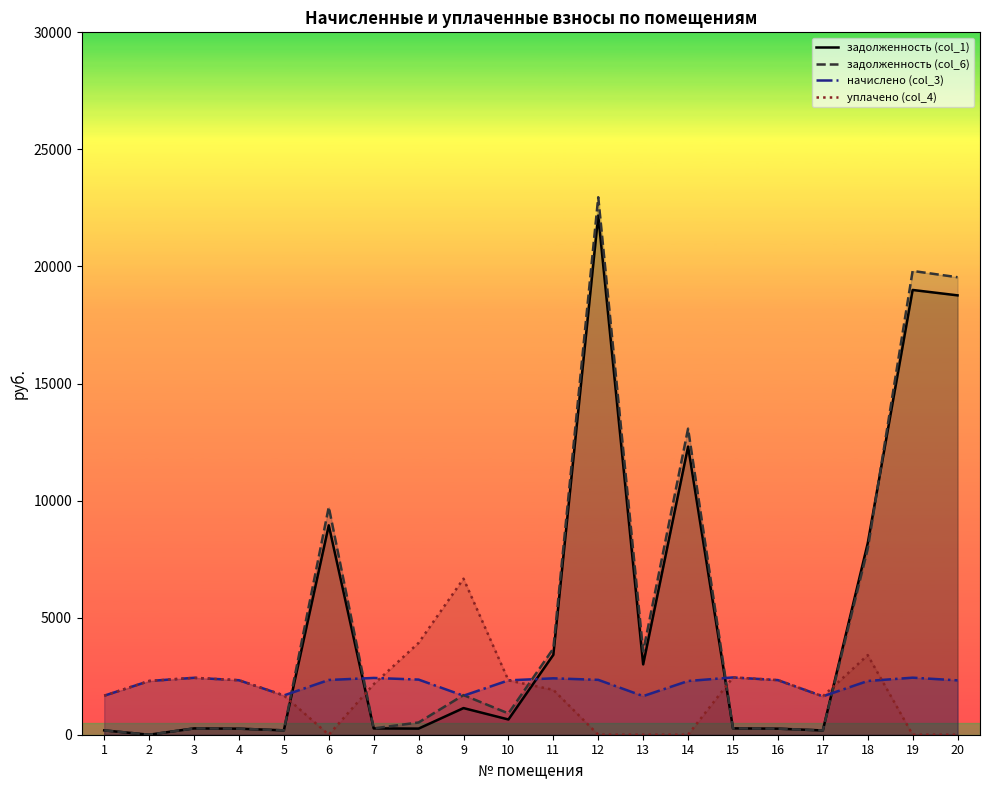

Does the chart have visible grid lines?

No